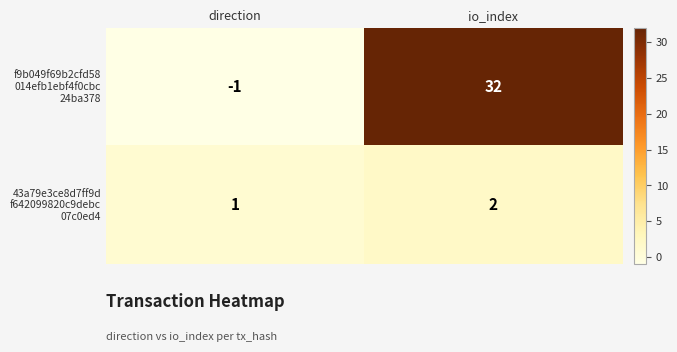

At which category is the sum across all series the highest?

io_index